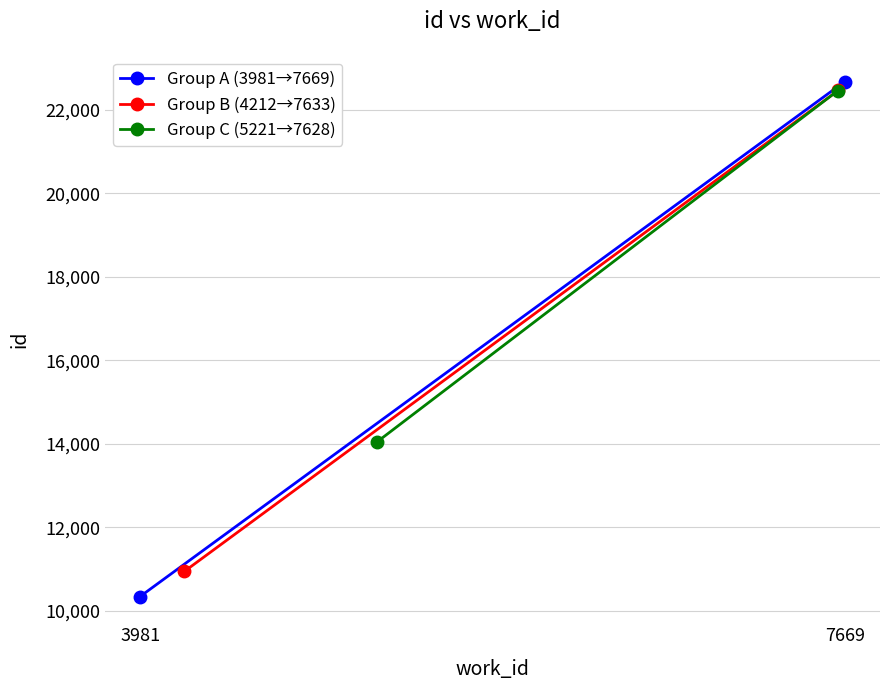

How many data points in Group A (3981→7669) are less than 22678?

1